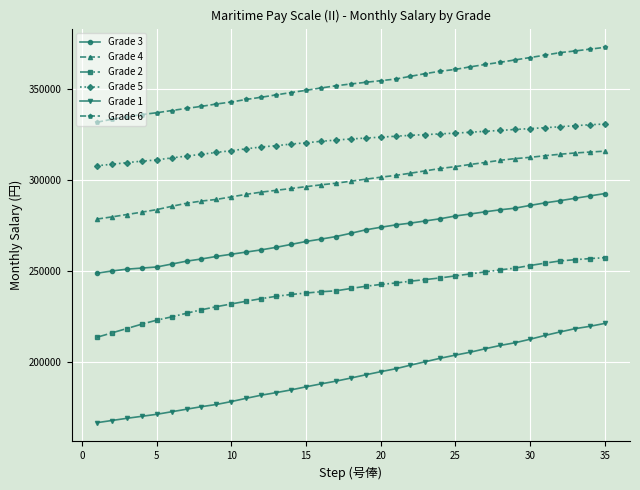

What is the value of the Grade 3 point at the 34th from the left?

291100